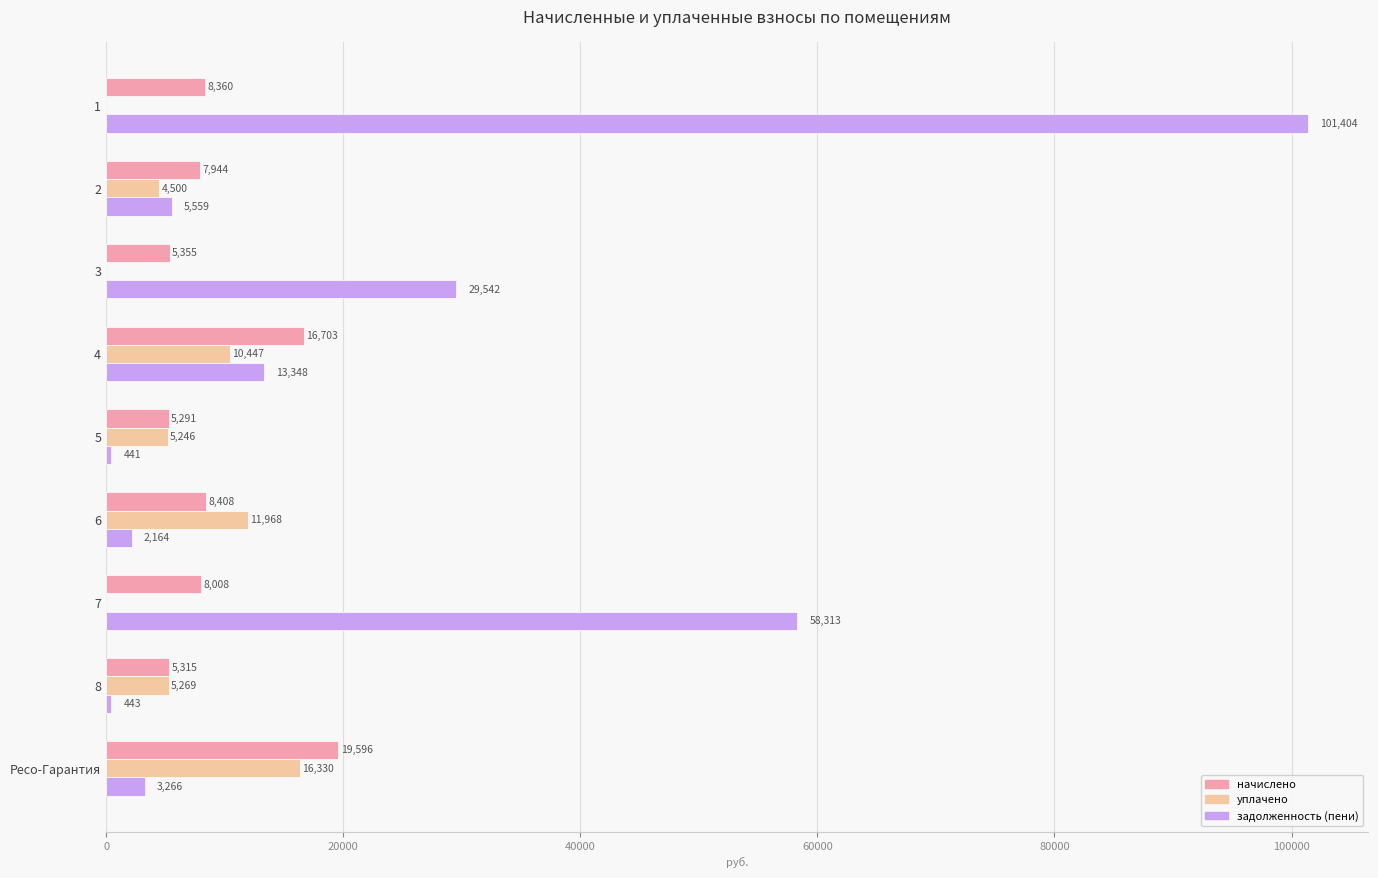

True or false: уплачено has a value of 16436.6 at 4.

False